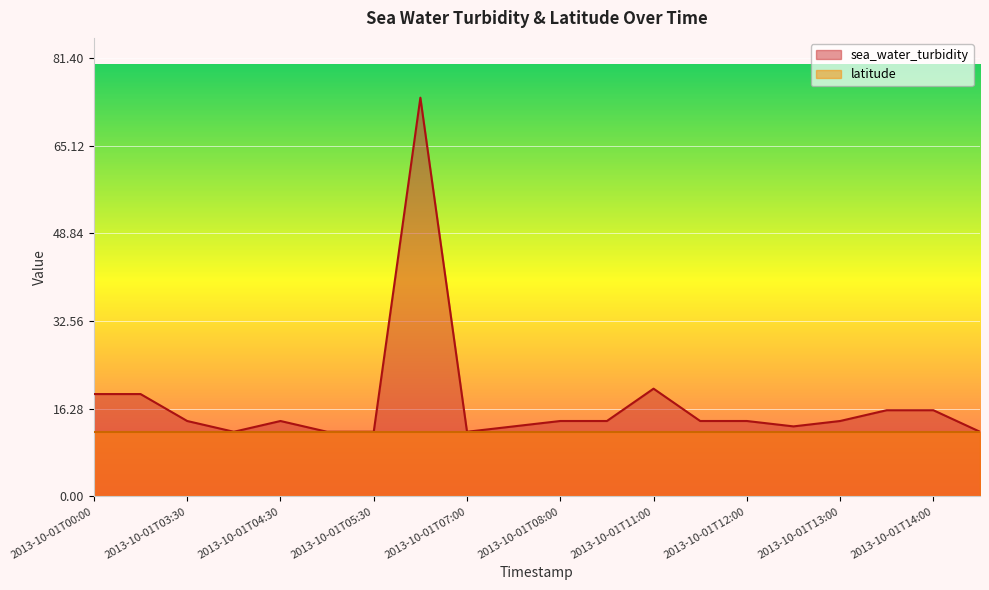

Is it true that the value at 2013-10-01T13:00 is 14?

True